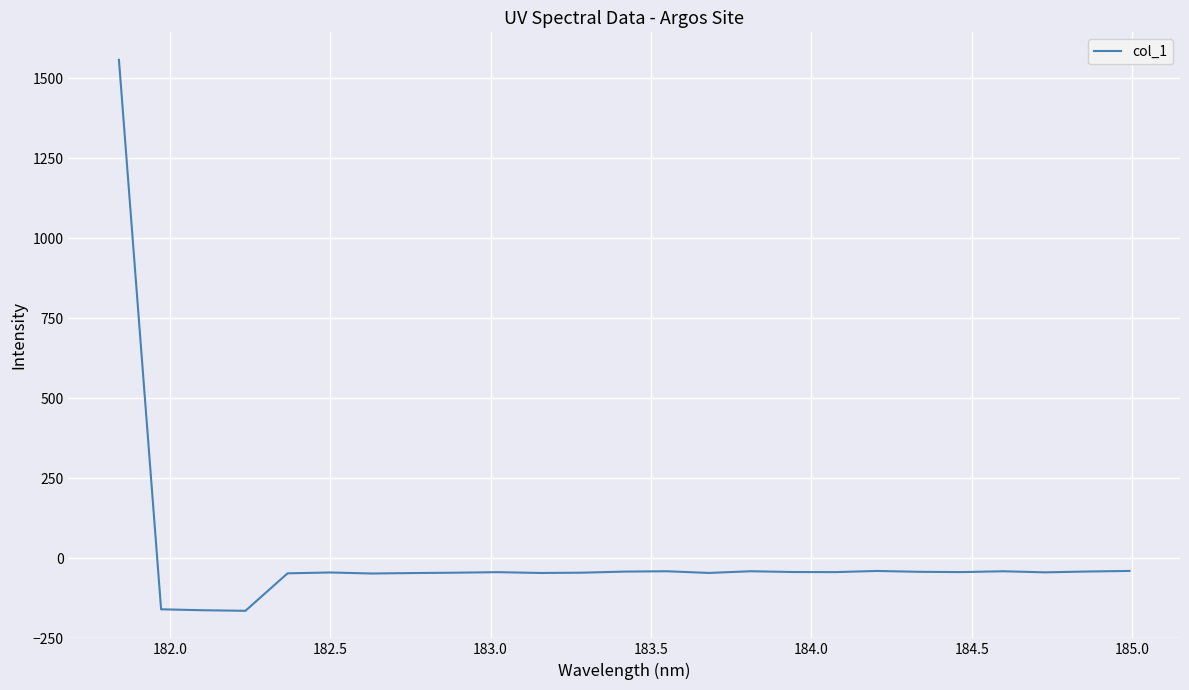

What is the smallest value displayed?

-164.2